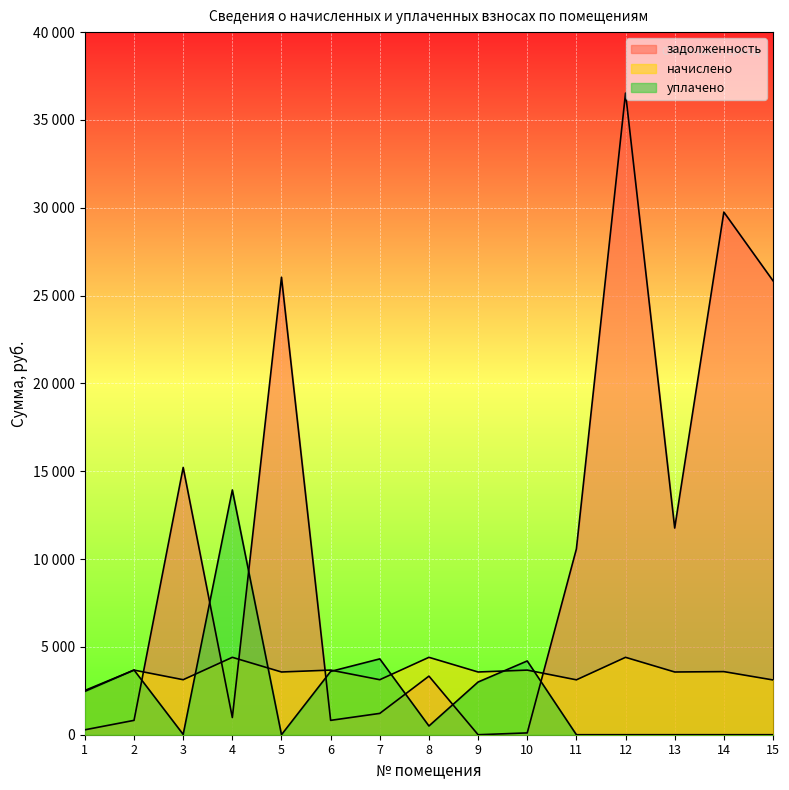

What is the difference between the second highest and minimum values in the начислено series?

1886.4